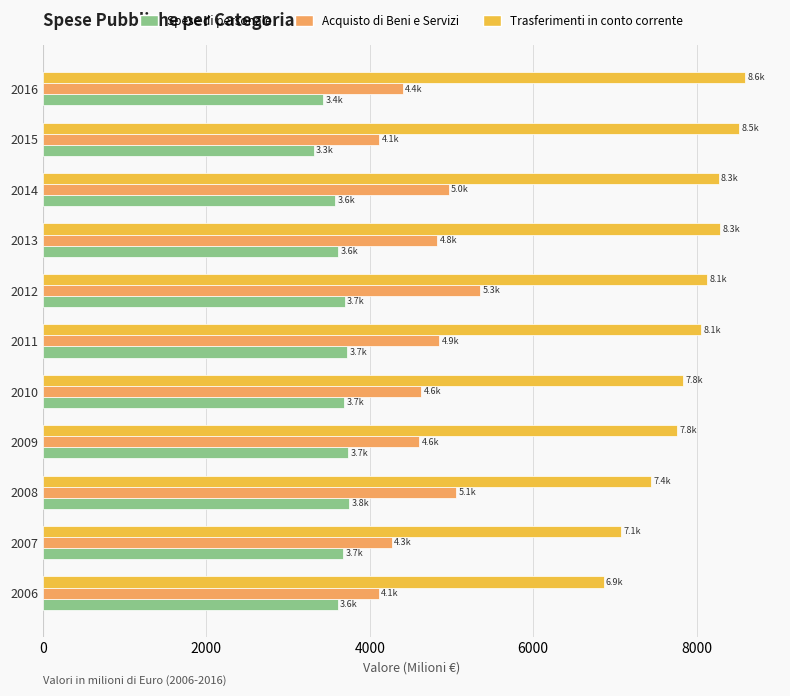

True or false: Spese di personale has a value of 5347.3 at 2006.

False